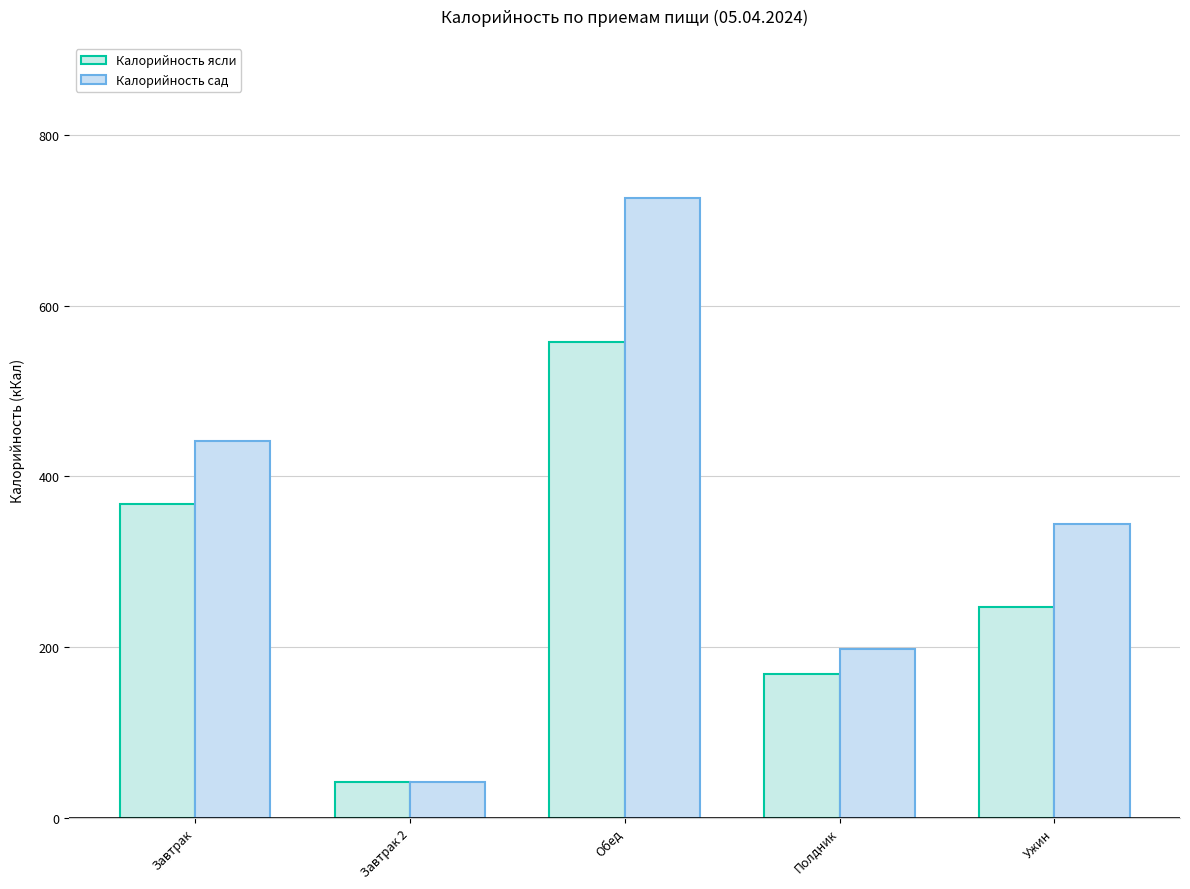

Which category has the highest value across all series?

Обед